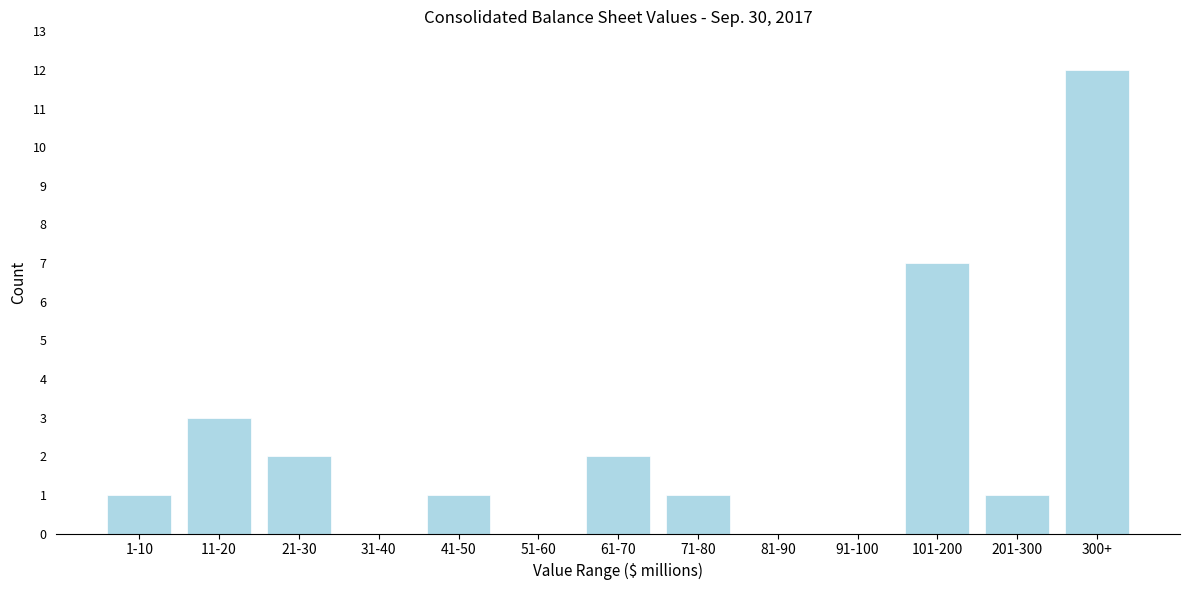

Reading right to left, extract all data points from this chart.

300+=12	201-300=1	101-200=7	91-100=0	81-90=0	71-80=1	61-70=2	51-60=0	41-50=1	31-40=0	21-30=2	11-20=3	1-10=1